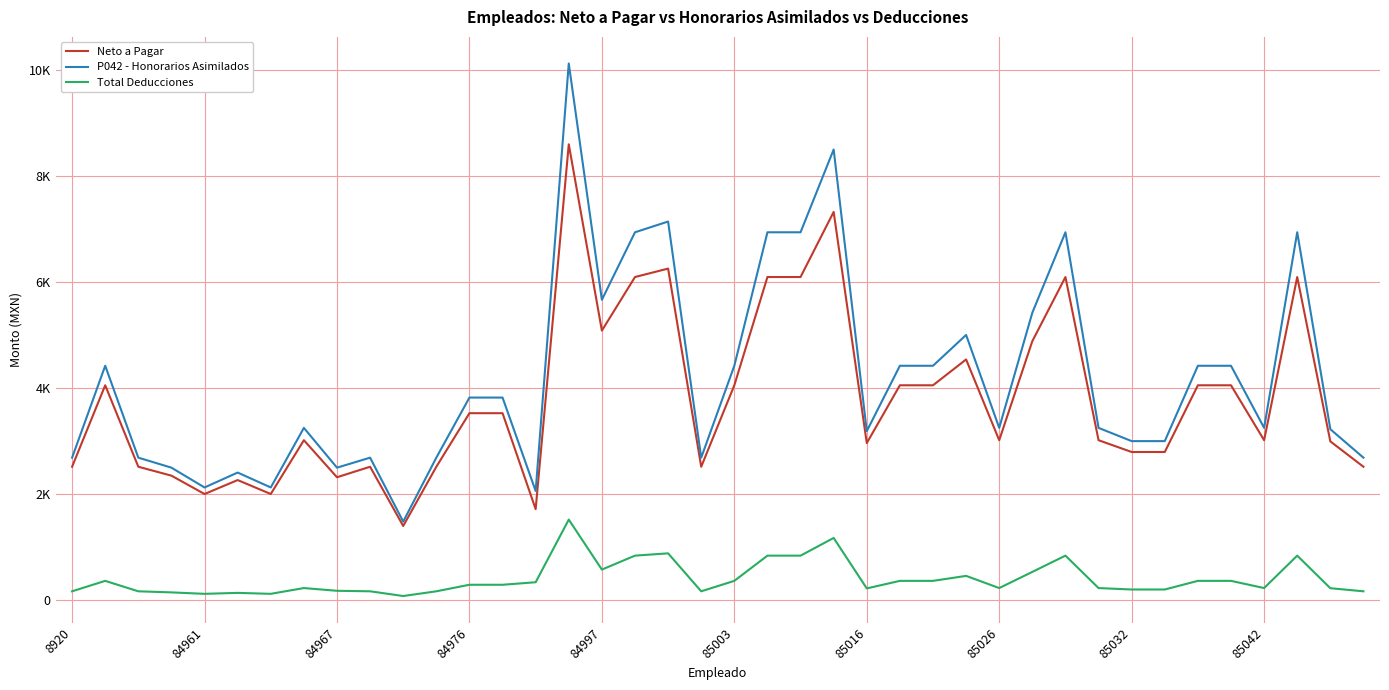

What are all the series names shown in the legend?

Neto a Pagar, P042 - Honorarios Asimilados, Total Deducciones